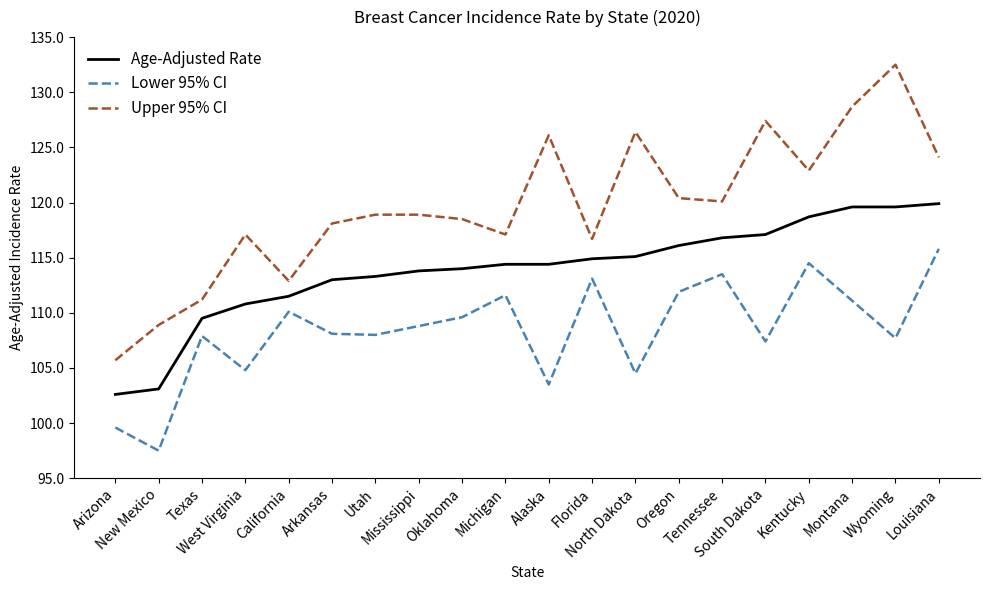

List the series in order of their overall mean, lowest first.

Lower 95% CI, Age-Adjusted Rate, Upper 95% CI